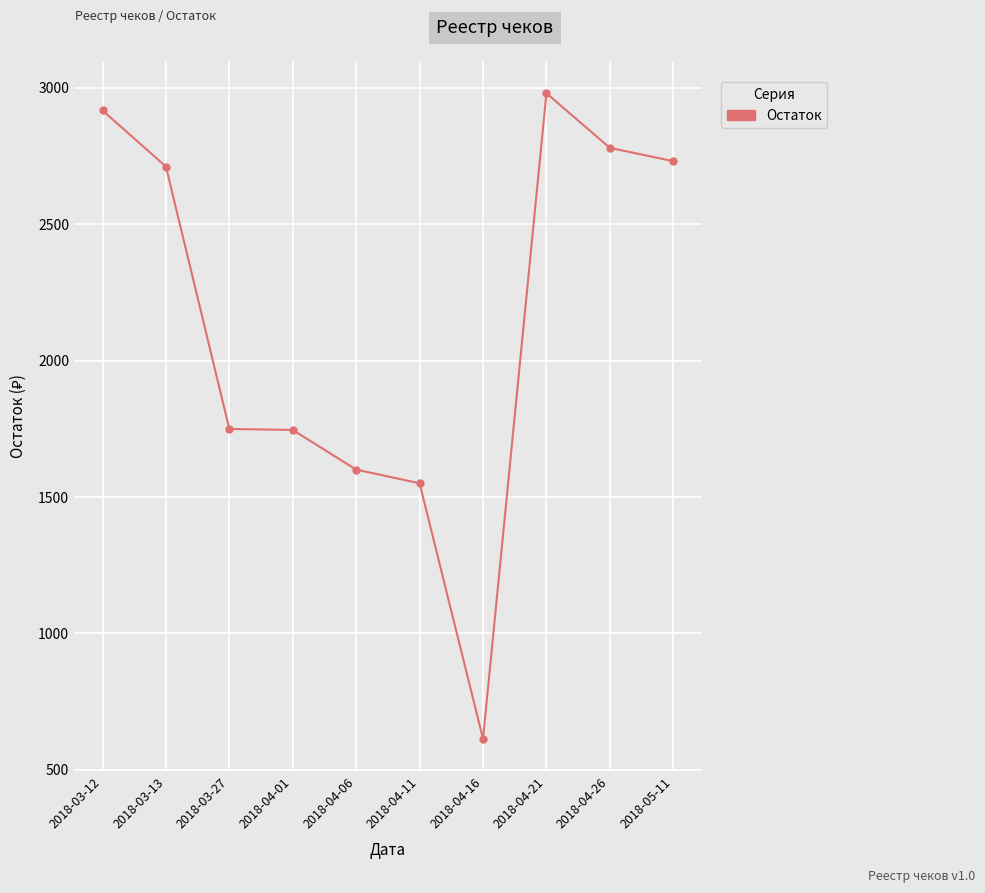

What is the sum of the values at 2018-03-27 and 2018-03-13?

4460.5